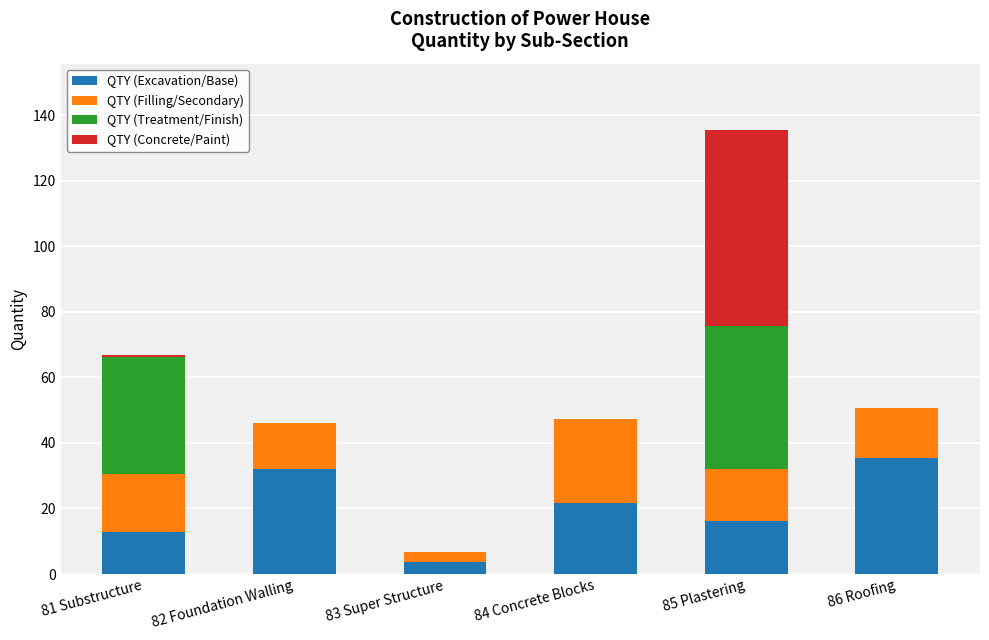

Is it true that QTY (Excavation/Base) equals 16.1 at 85 Plastering?

True